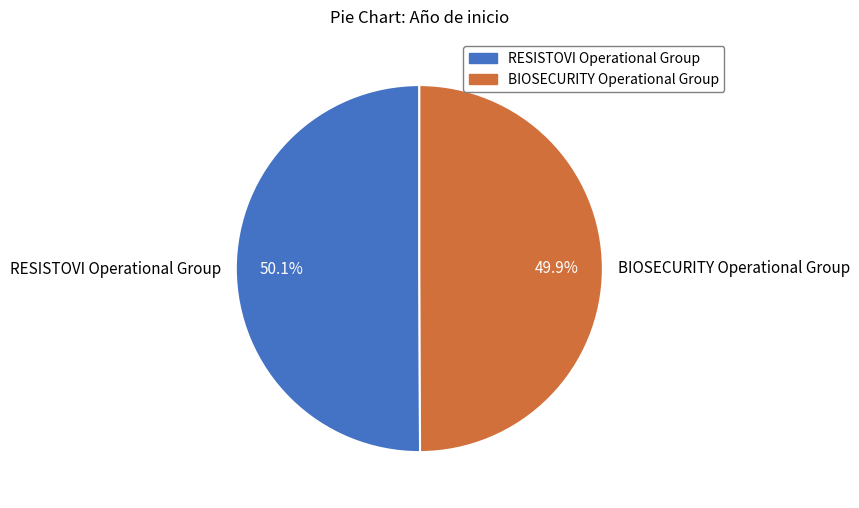

How many slices are in this pie chart?

2